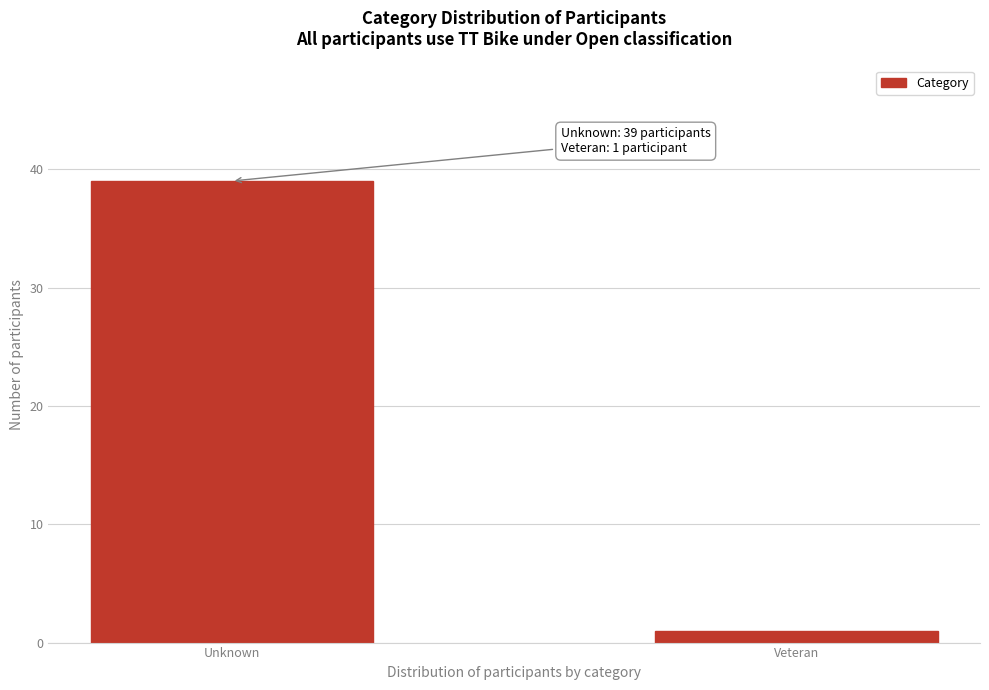

Reading right to left, extract all data points from this chart.

Veteran=1	Unknown=39